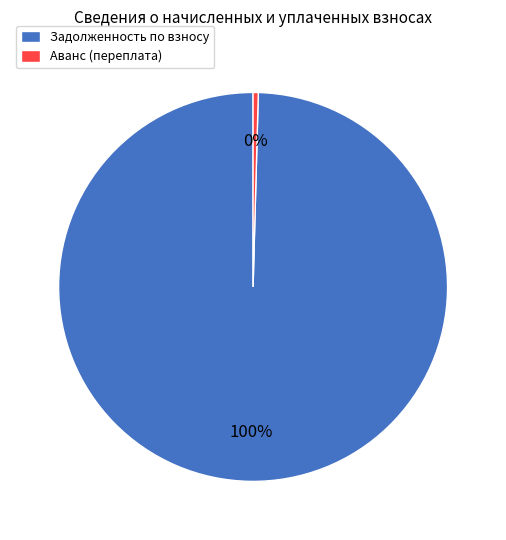

Is the sum of Аванс (переплата) and Задолженность по взносу greater than half?

Yes